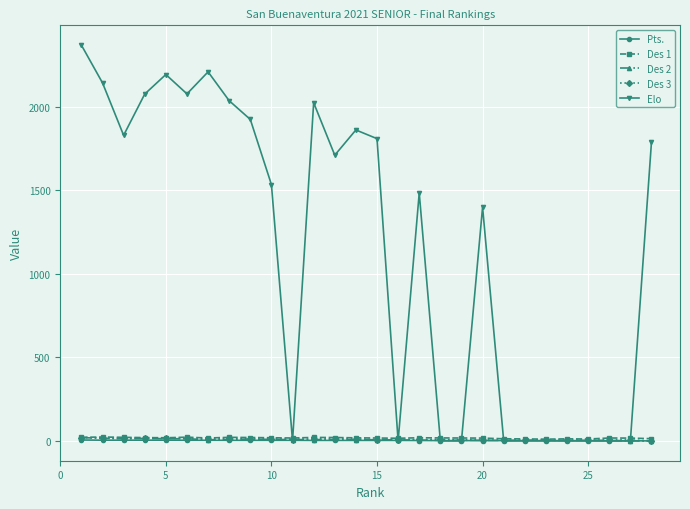

Which series has the widest spread of values?

Elo